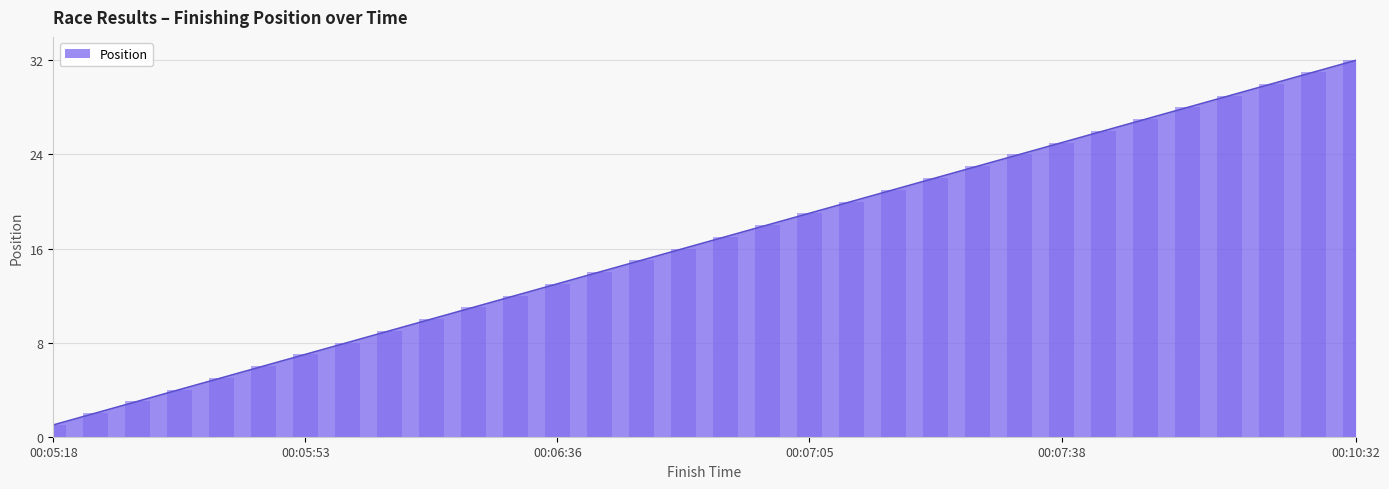

Which label corresponds to the largest value in the chart?

00:10:32